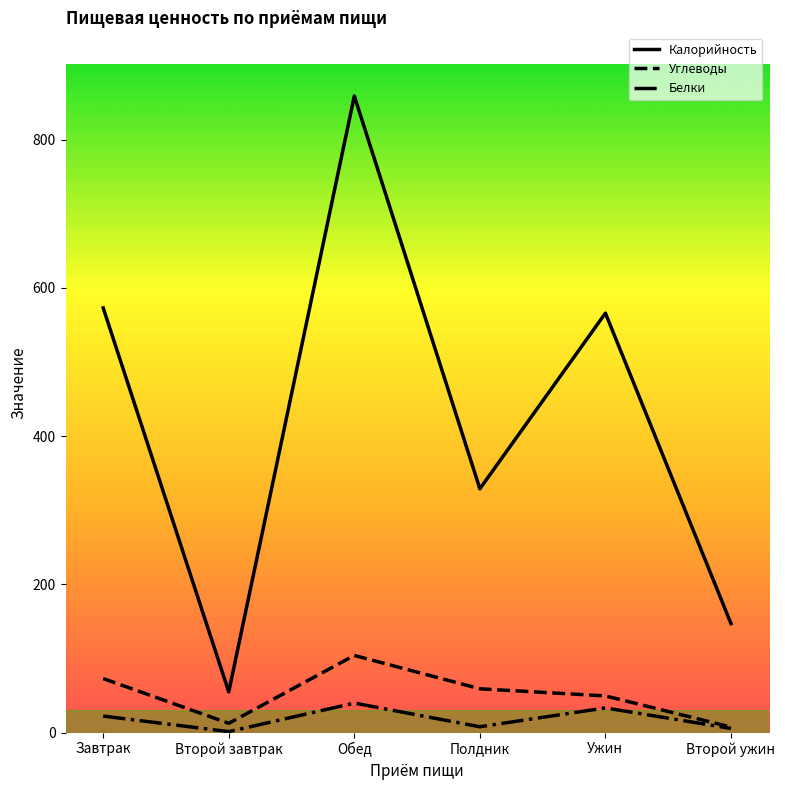

Which series has the largest total across all categories?

Калорийность